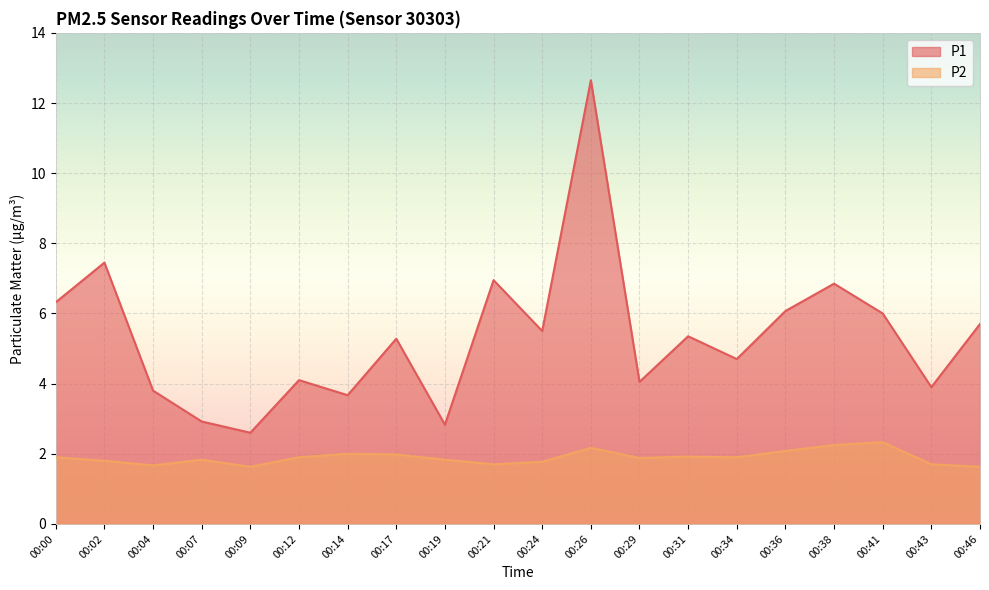

What is the sum of all P1 values?

106.7